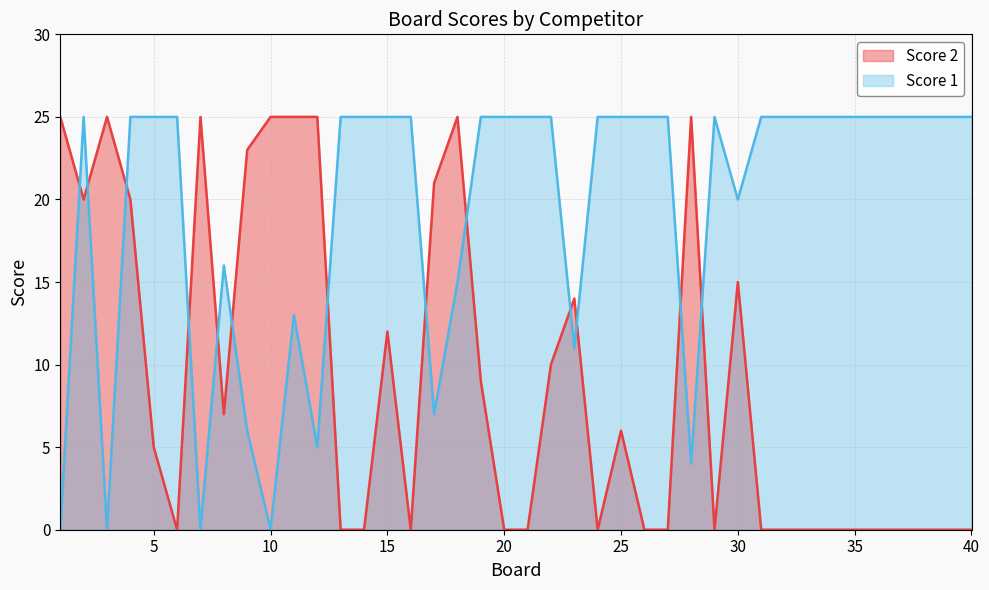

Reading right to left, extract all data points from this chart.

Score 1: 40=25	39=25	38=25	37=25	36=25	35=25	34=25	33=25	32=25	31=25	30=20	29=25	28=4	27=25	26=25	25=25	24=25	23=11	22=25	21=25	20=25	19=25	18=15	17=7	16=25	15=25	14=25	13=25	12=5	11=13	10=0	9=6	8=16	7=0	6=25	5=25	4=25	3=0	2=25	1=0
Score 2: 40=0	39=0	38=0	37=0	36=0	35=0	34=0	33=0	32=0	31=0	30=15	29=0	28=25	27=0	26=0	25=6	24=0	23=14	22=10	21=0	20=0	19=9	18=25	17=21	16=0	15=12	14=0	13=0	12=25	11=25	10=25	9=23	8=7	7=25	6=0	5=5	4=20	3=25	2=20	1=25